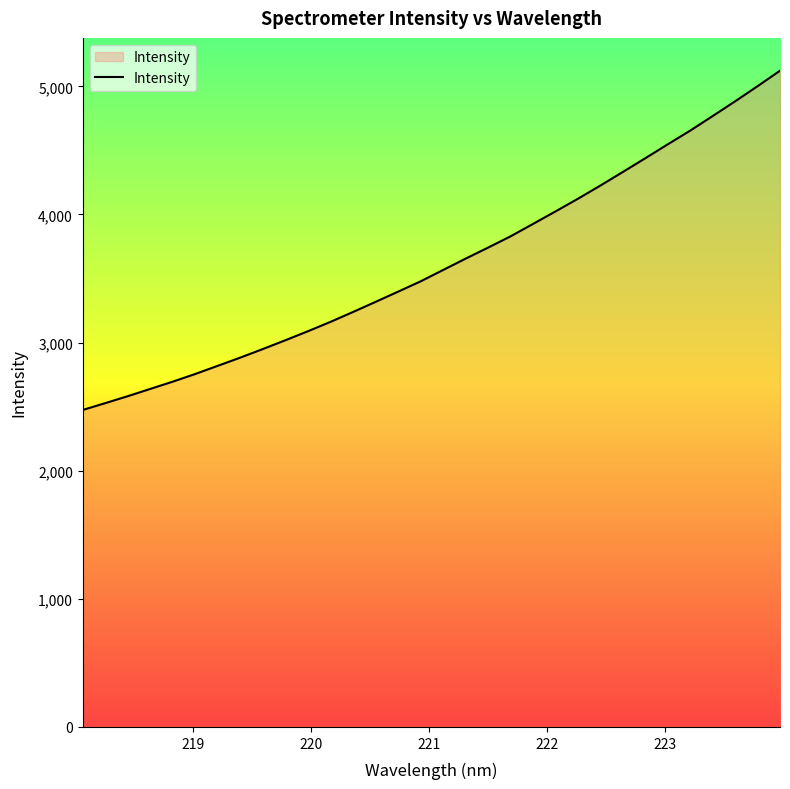

Reading right to left, transcribe all the data shown in this chart.

5122.1	5001.1	4882.7	4767.9	4654.1	4547.1	4438.4	4331.0	4224.9	4121.9	4022.7	3925.1	3828.2	3740.3	3654.0	3565.5	3476.9	3396.6	3317.0	3238.2	3161.2	3088.4	3018.1	2949.7	2882.8	2818.8	2755.0	2695.0	2638.3	2581.6	2527.3	2474.0